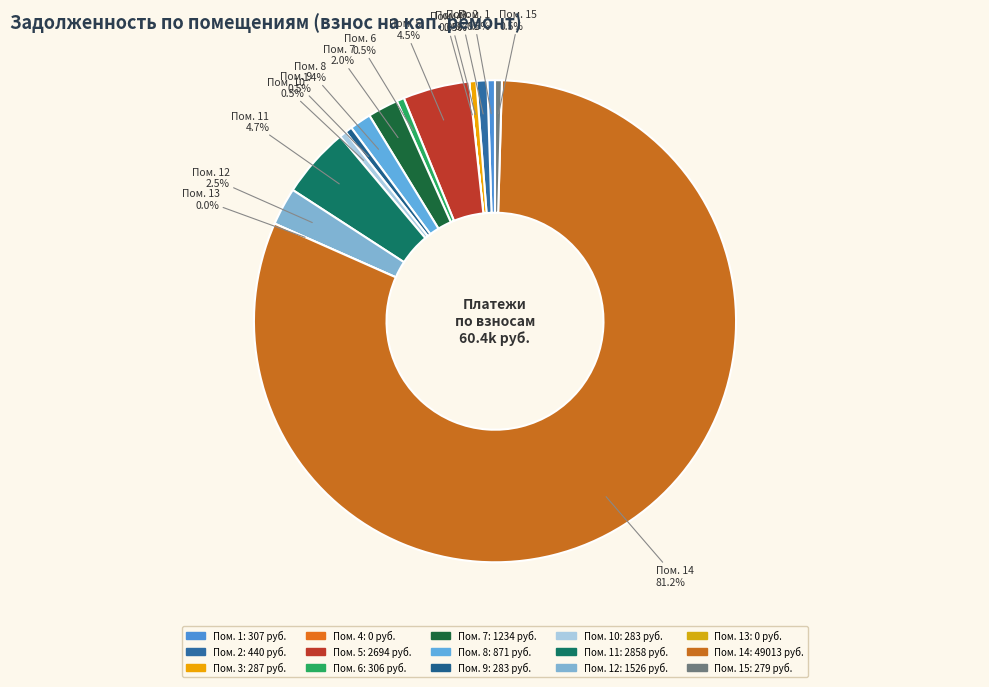

To the nearest percent, what portion does 12 represent?

3%